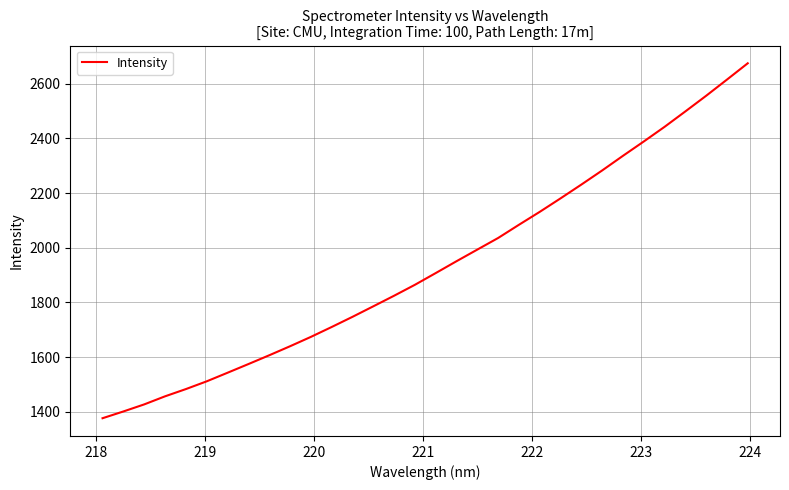

What is the difference between the maximum and second lowest values?

1273.3